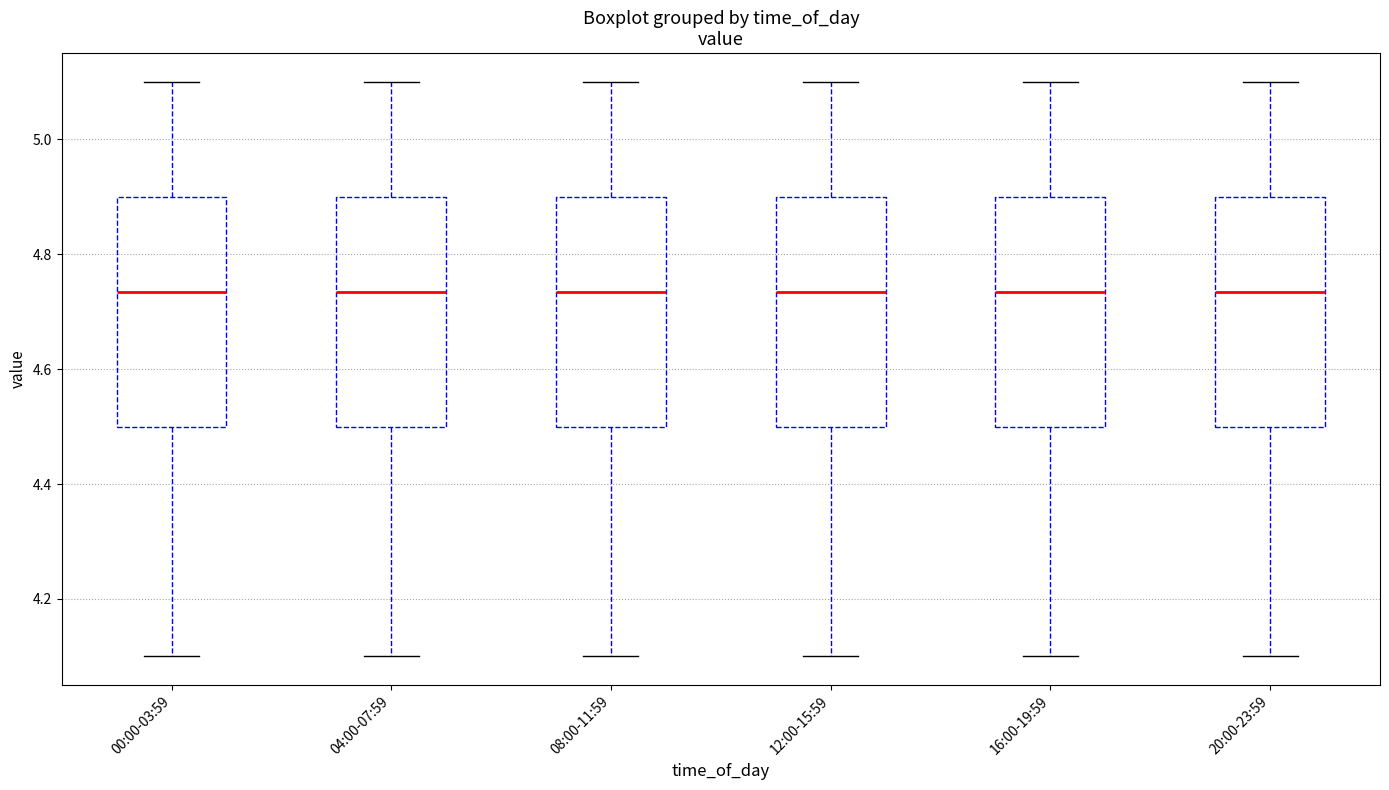

Where does the lower whisker of the box for 04:00-07:59 end on the y-axis? The values are not printed on the chart, so give them approximately, as read against the axis.

4.10